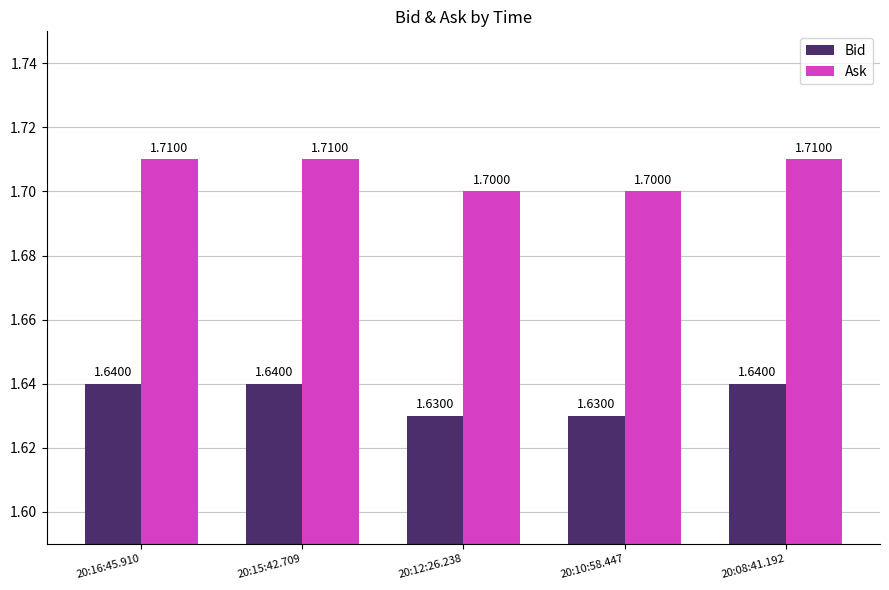

At how many categories does at least one series exceed 1?

5